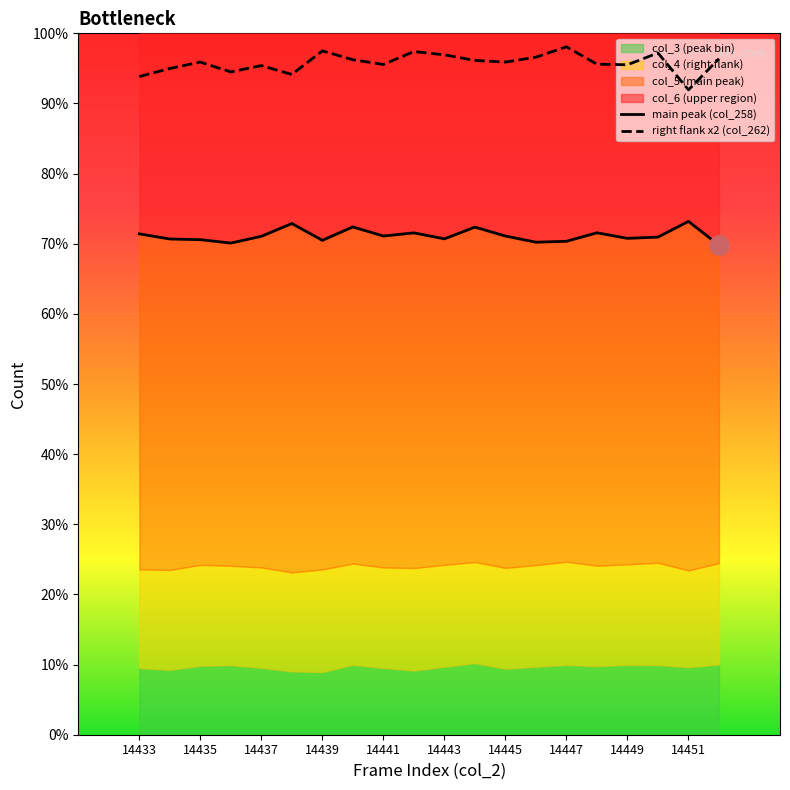

True or false: right flank x2 (col_262) has more than 2 interior local peaks.

True